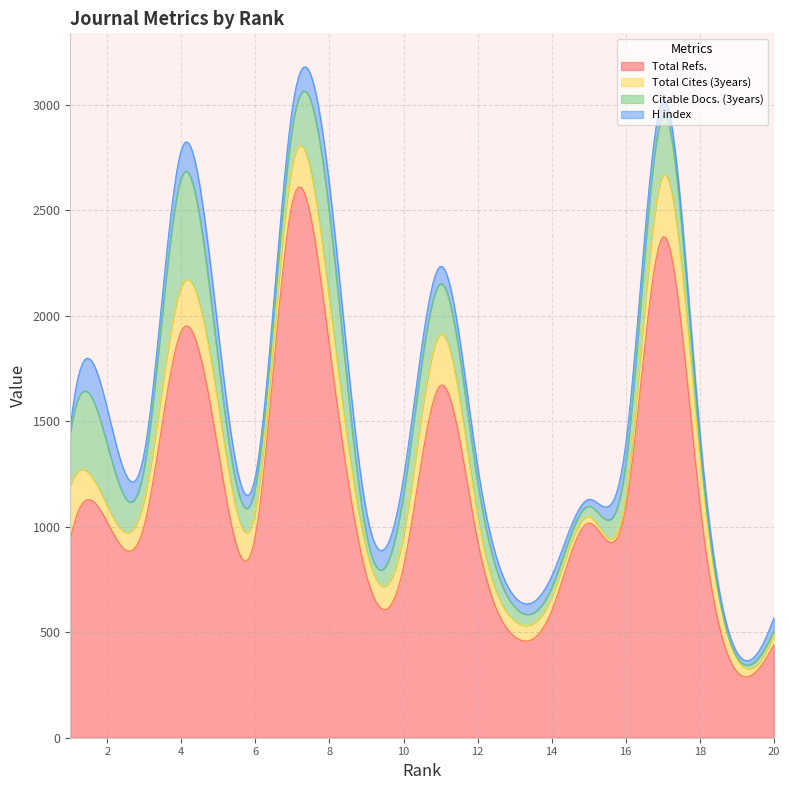

What is the sum of the Citable Docs. (3years) values at 4 and 15?

565